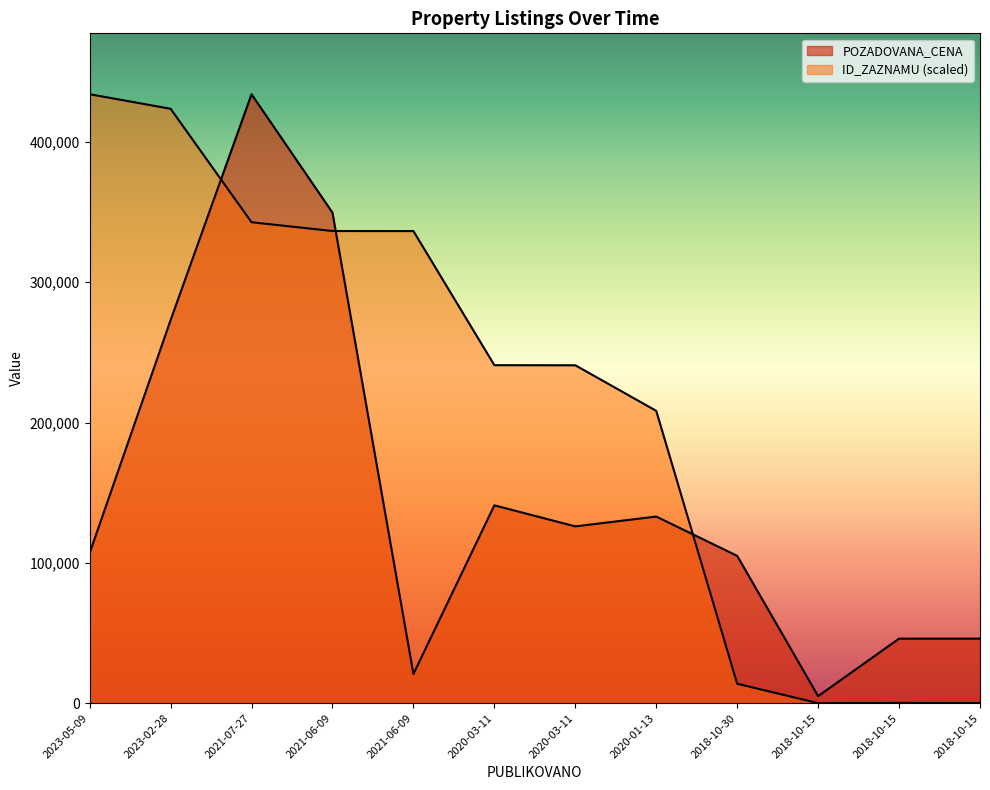

Where is the first local maximum for ID_ZAZNAMU?

2018-10-15